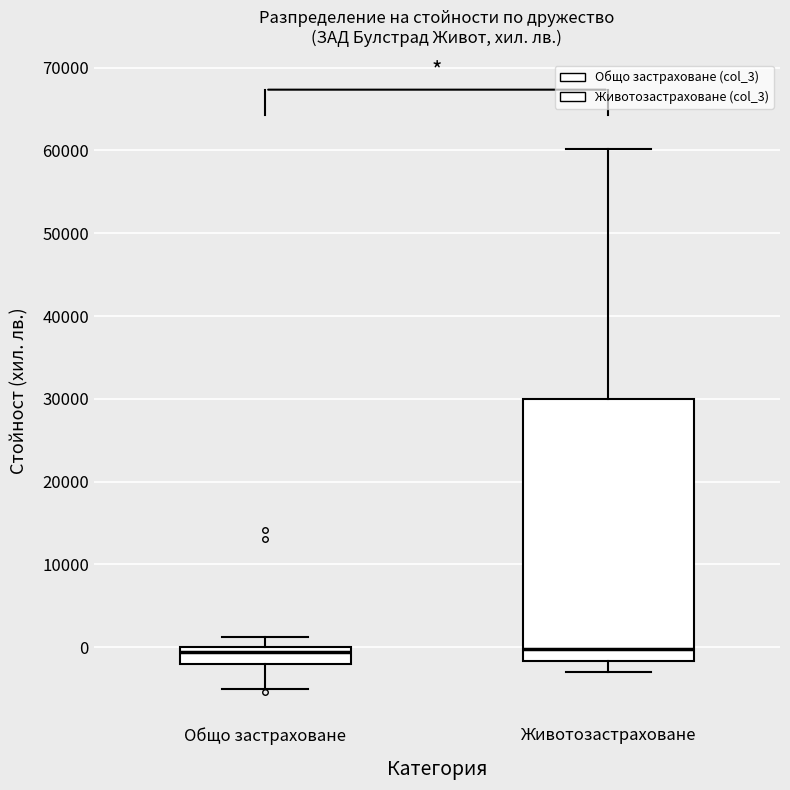

Reading left to right, read every box against the y-axis: the position of its median line, the range the box covers, and the ends of its whiskers. The values are not printed on the chart, so give them approximately, as read against the axis.

Общо застраховане: median -1000, box -2000 to 0, whiskers -5000 to 1000
Животозастраховане: median 0, box -2000 to 30000, whiskers -3000 to 60000